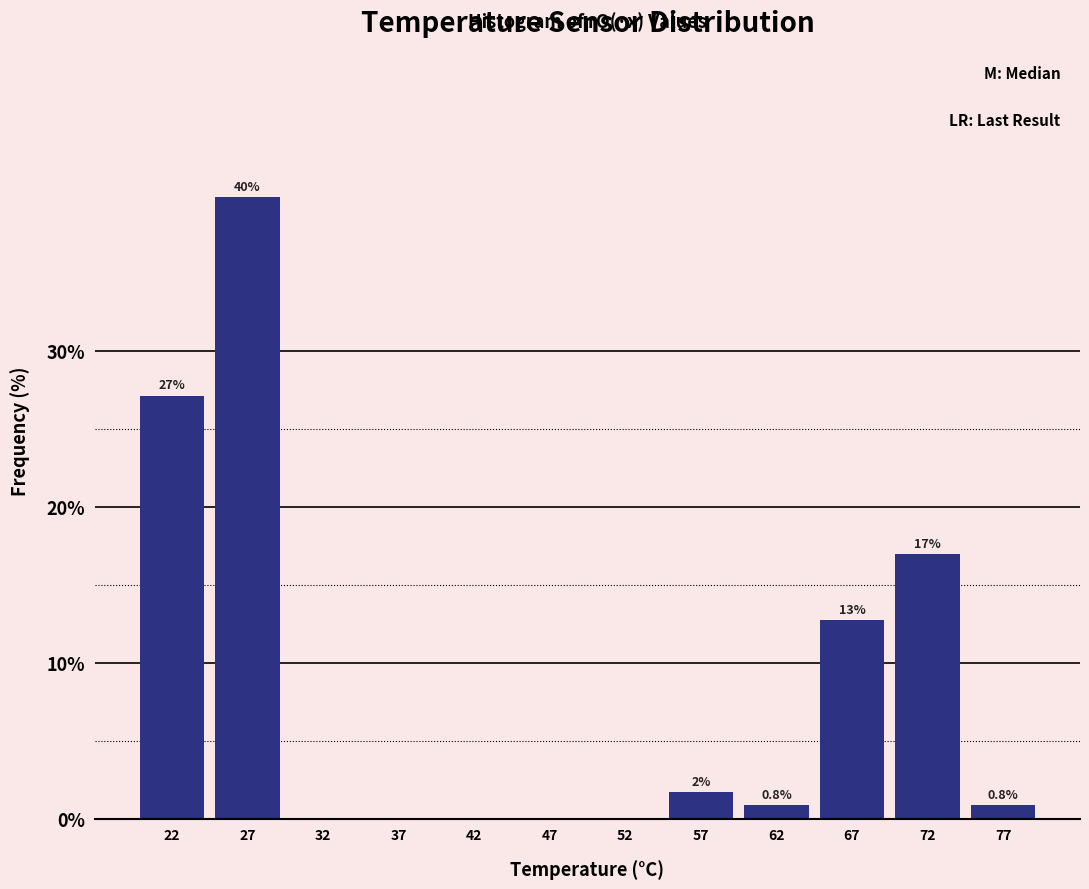

Which range on the x-axis has the tallest bar?

25 to 30